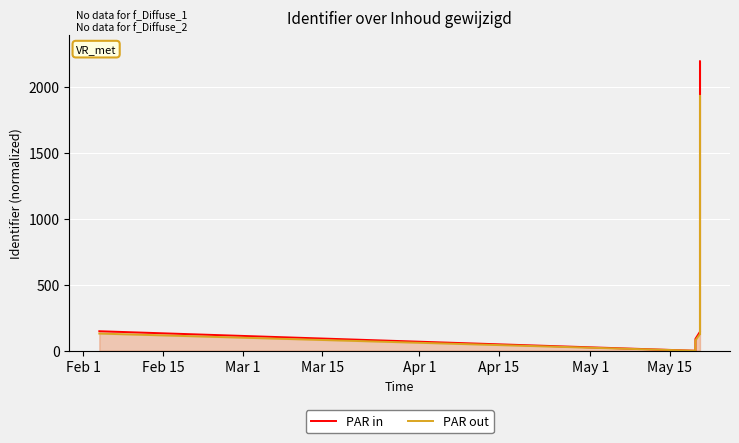

How many interior local valleys does the PAR out series have?

2